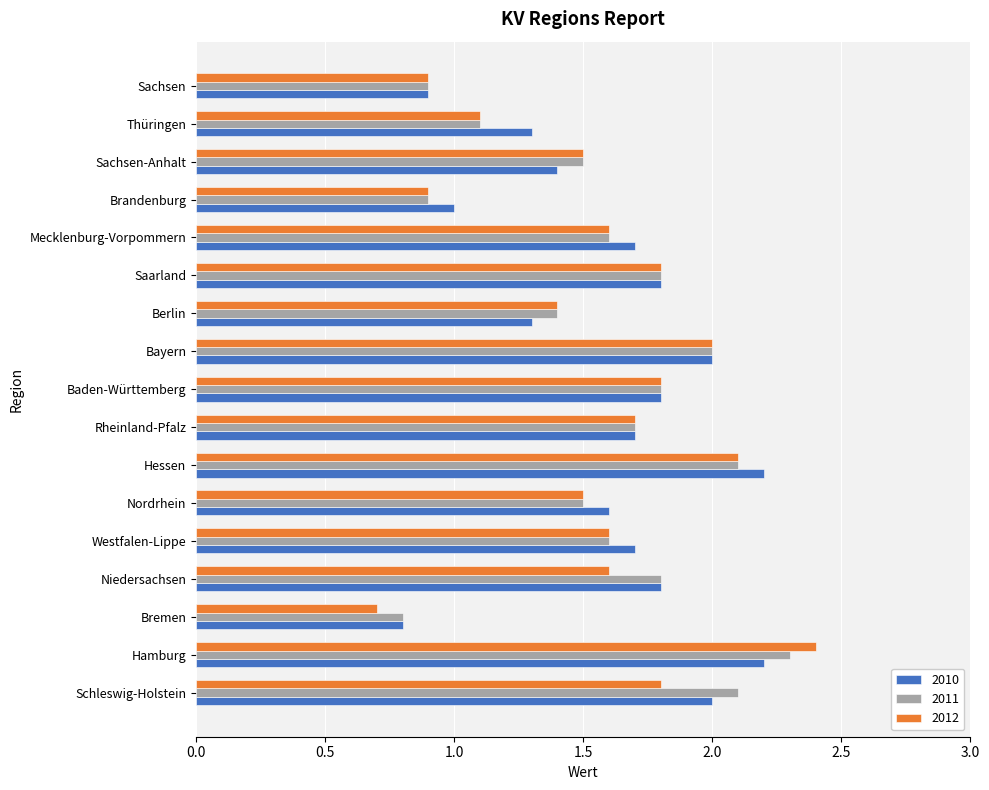

What is the total value across all series at Rheinland-Pfalz?

5.1